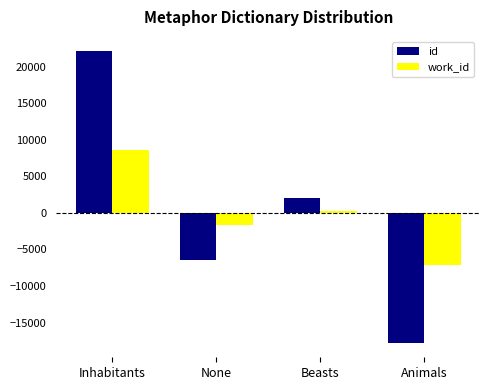

How many id values are between -6414 and 22068?

3